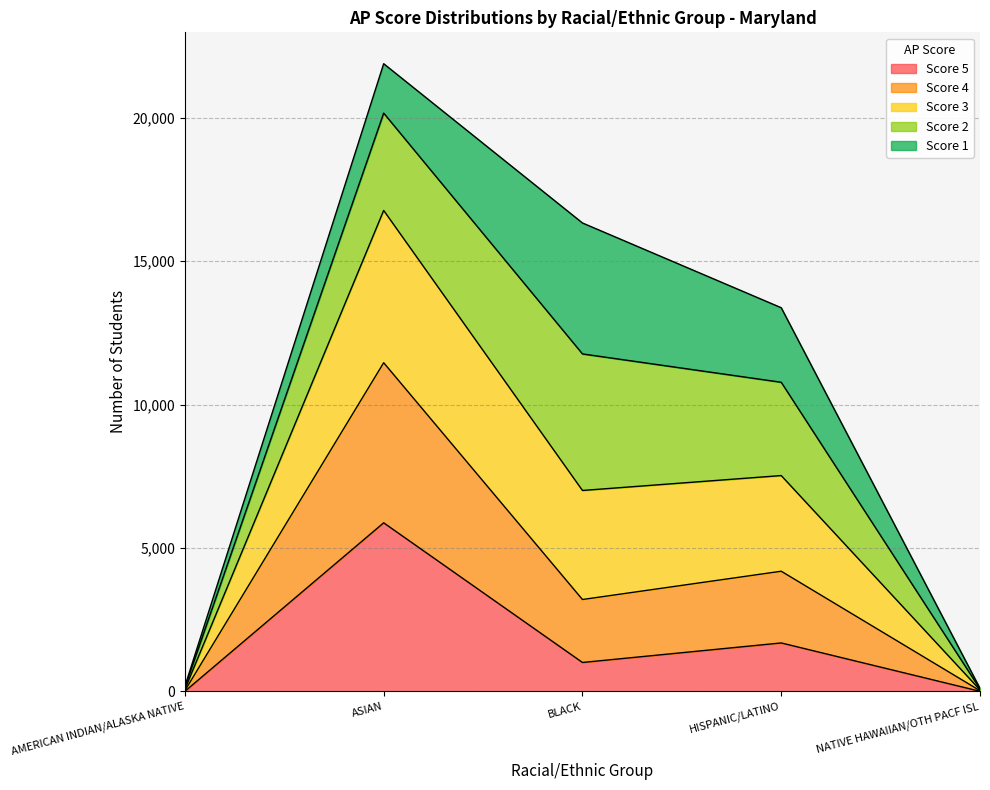

At which label does Score 5 reach its peak?

ASIAN